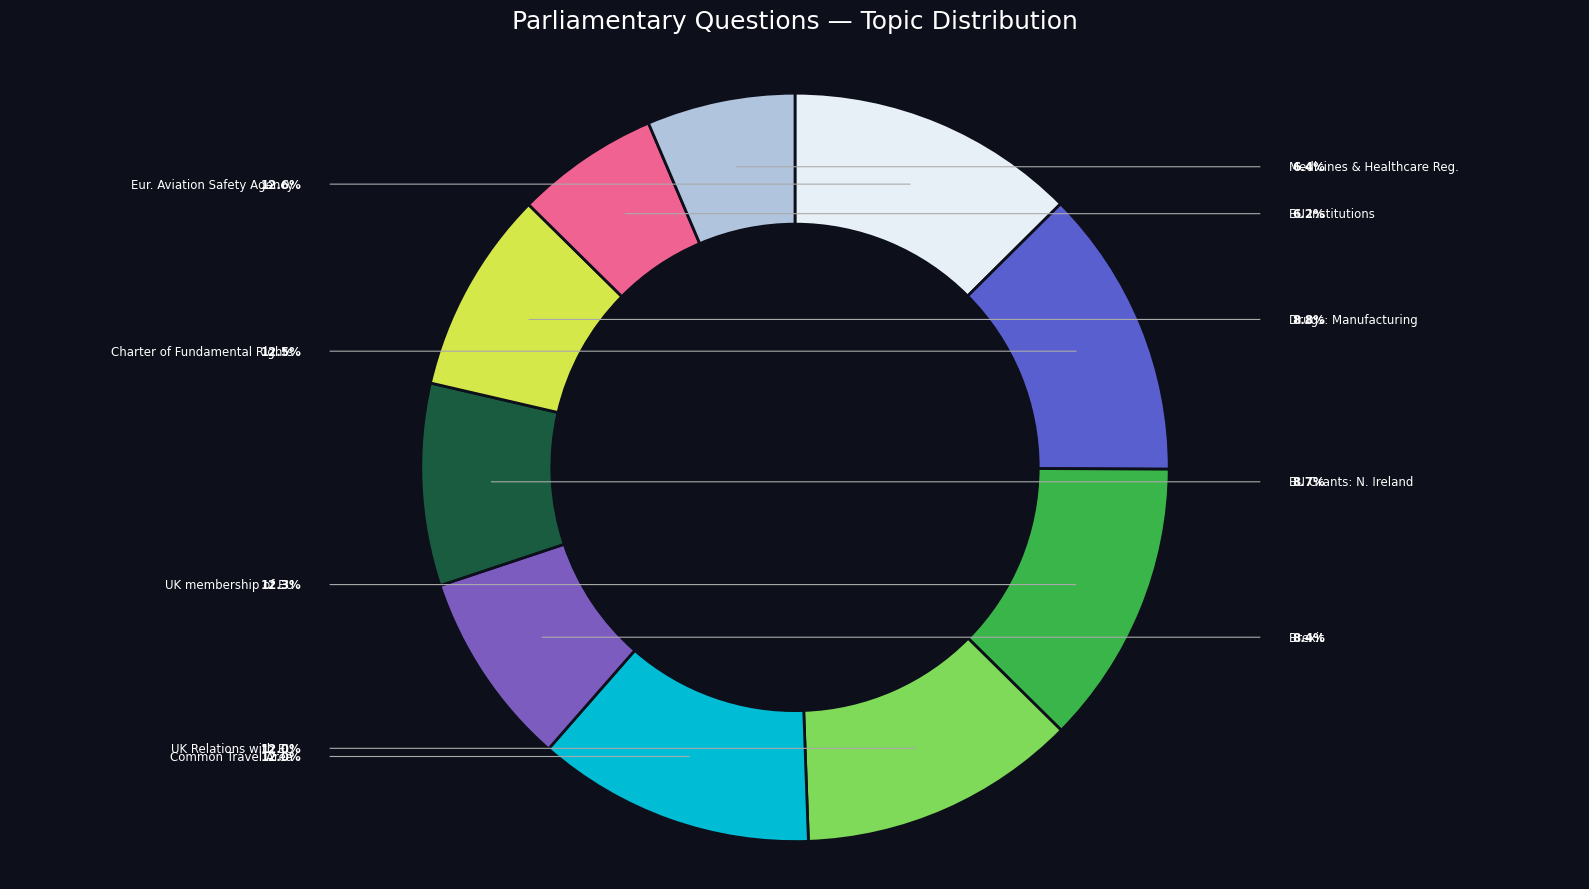

Which has a higher value, Brexit or Drugs: Manufacturing Industries?

Drugs: Manufacturing Industries